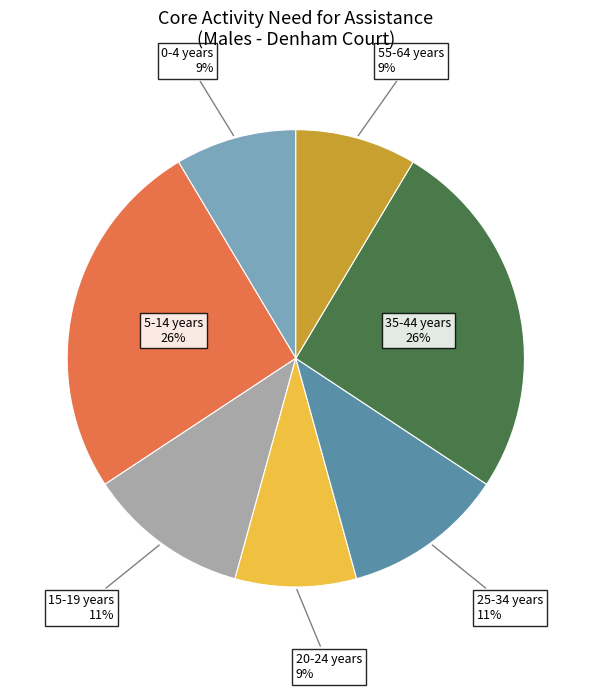

Between 35-44 years and 0-4 years, which is larger?

35-44 years